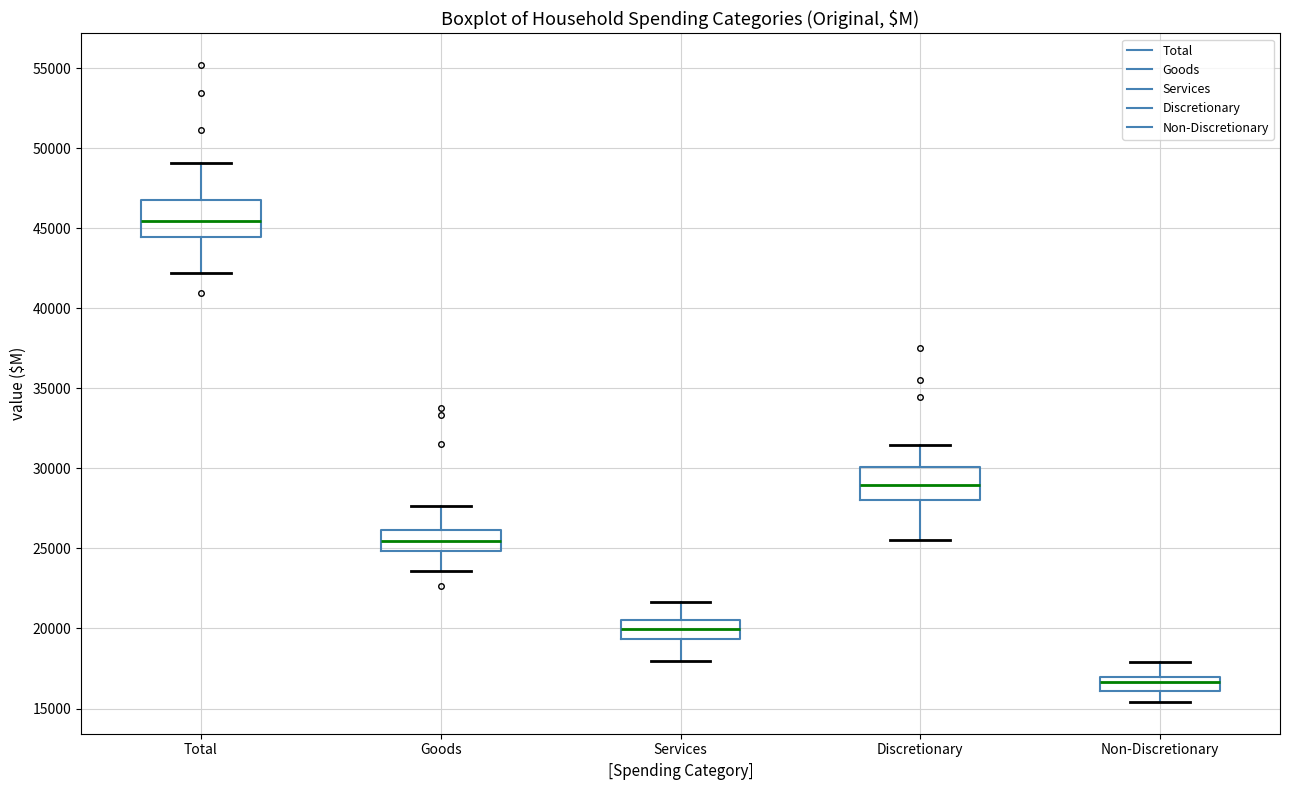

Which box's median line is the highest?

Total